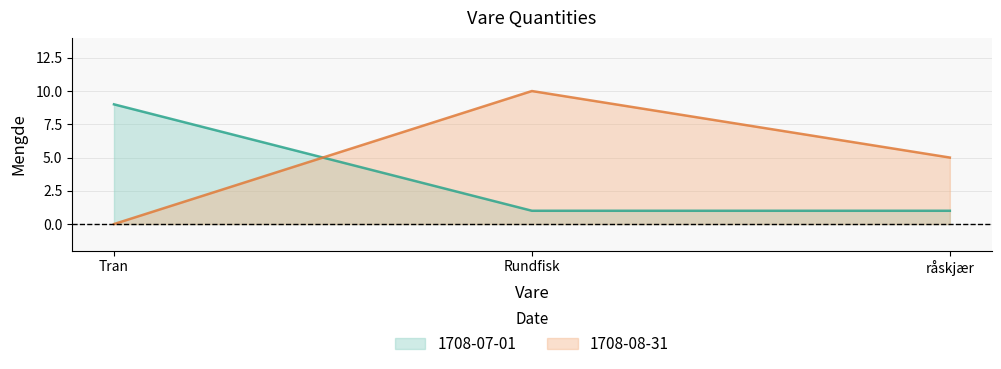

At which category is the sum across all series the highest?

Rundfisk